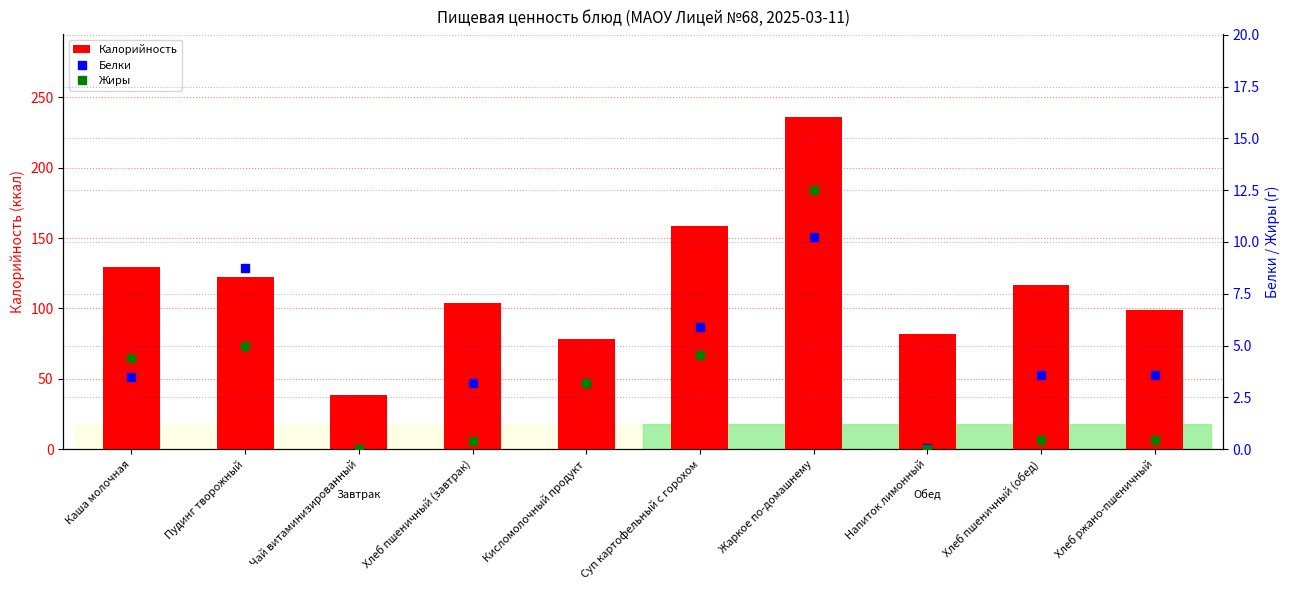

Reading left to right, list all the values displayed in this chart.

Калорийность: 129.3	122.5	38.5	104.0	78.0	158.6	236.1	82.2	117.0	99.0
Белки: 3.5	8.7	0.0	3.2	3.2	5.9	10.2	0.1	3.6	3.6
Жиры: 4.4	5.0	0.0	0.4	3.2	4.5	12.5	0.0	0.5	0.5